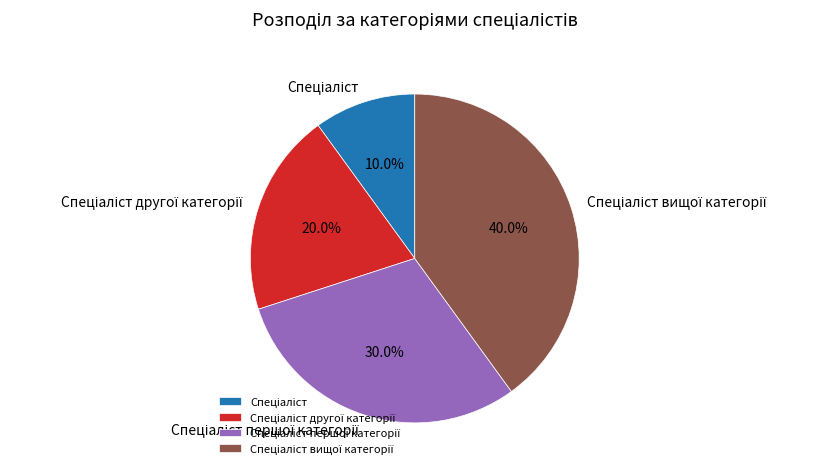

Is there any slice that represents more than half of the pie?

No